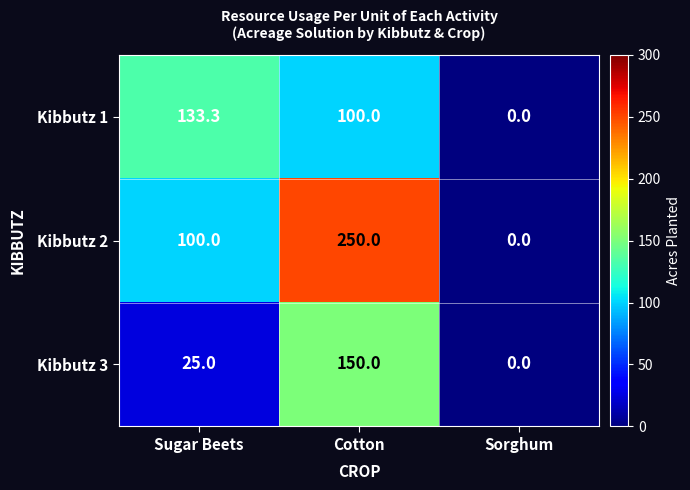

What is the sum of the Kibbutz 2 values at Sorghum and Sugar Beets?

100.0